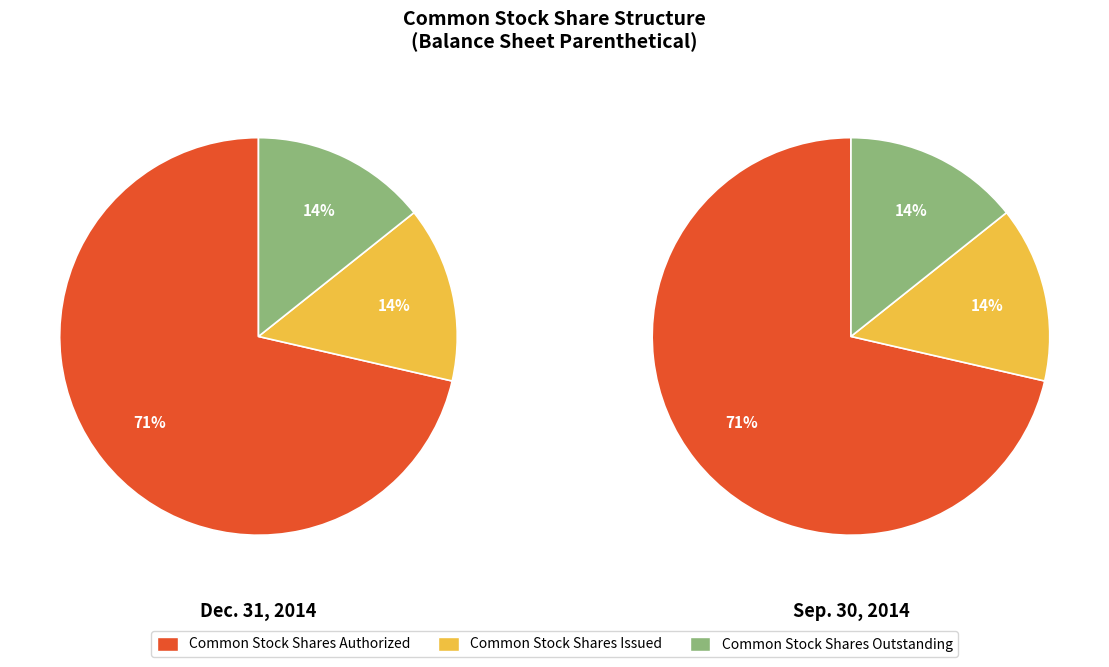

How many segments does this pie chart have?

3